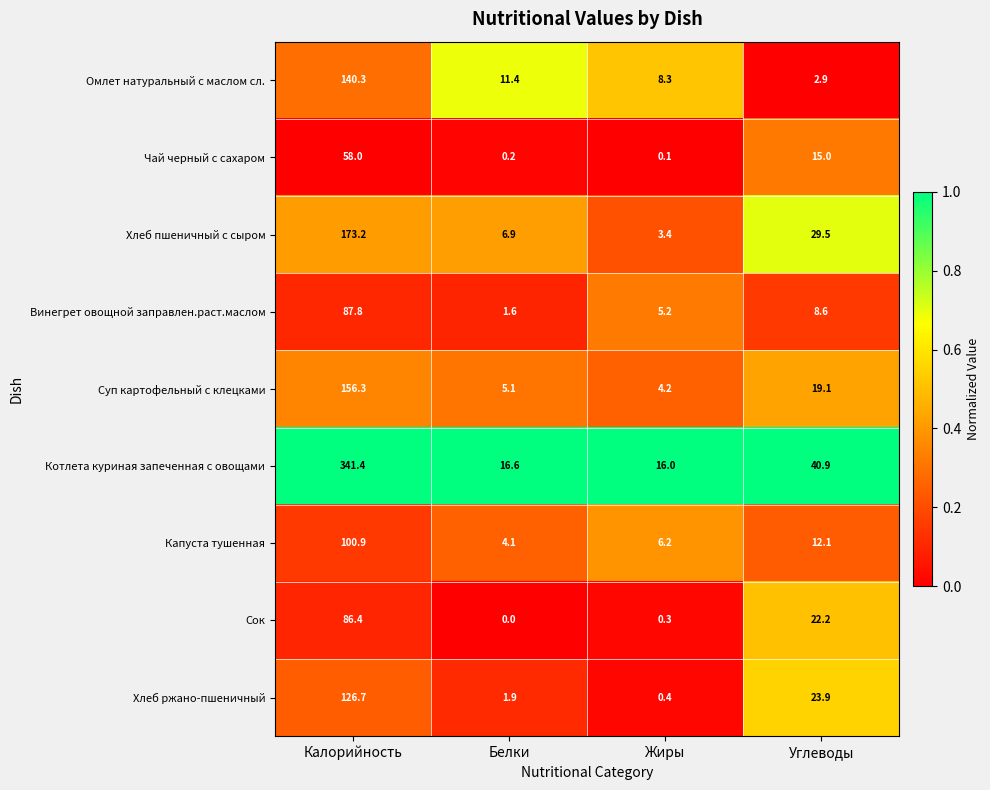

What is the total value across all series at Жиры?

44.1